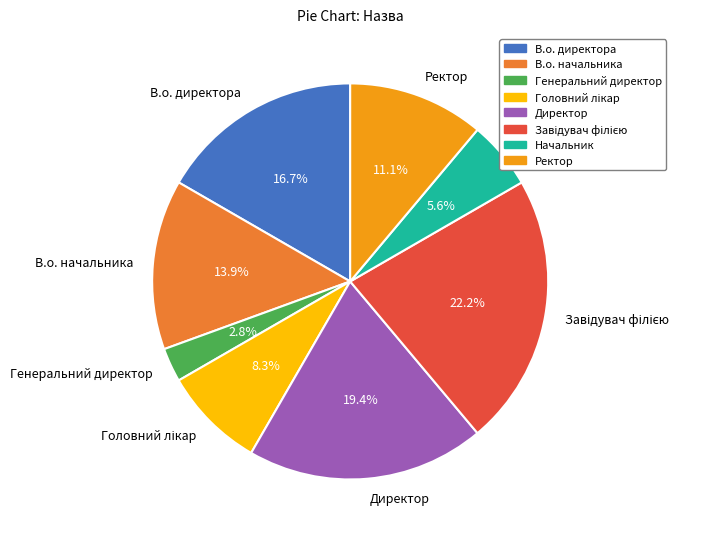

Combined, do Начальник and Директор account for over 50%?

No